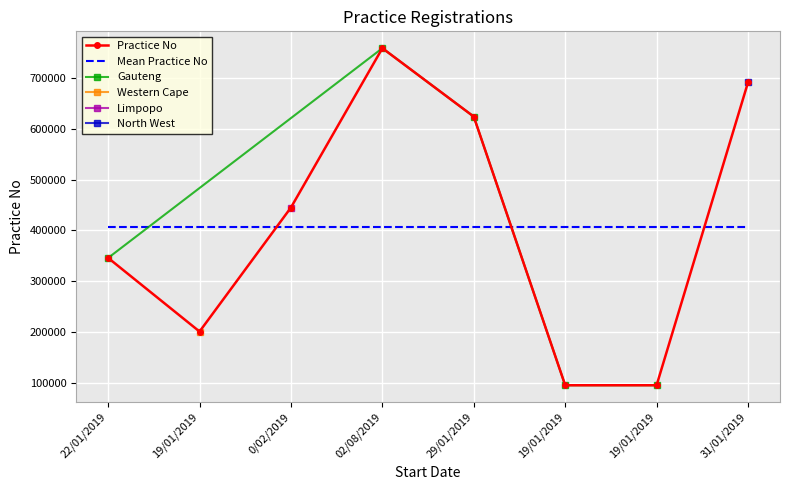

What is the label of the 6th point from the left?

19/01/2019